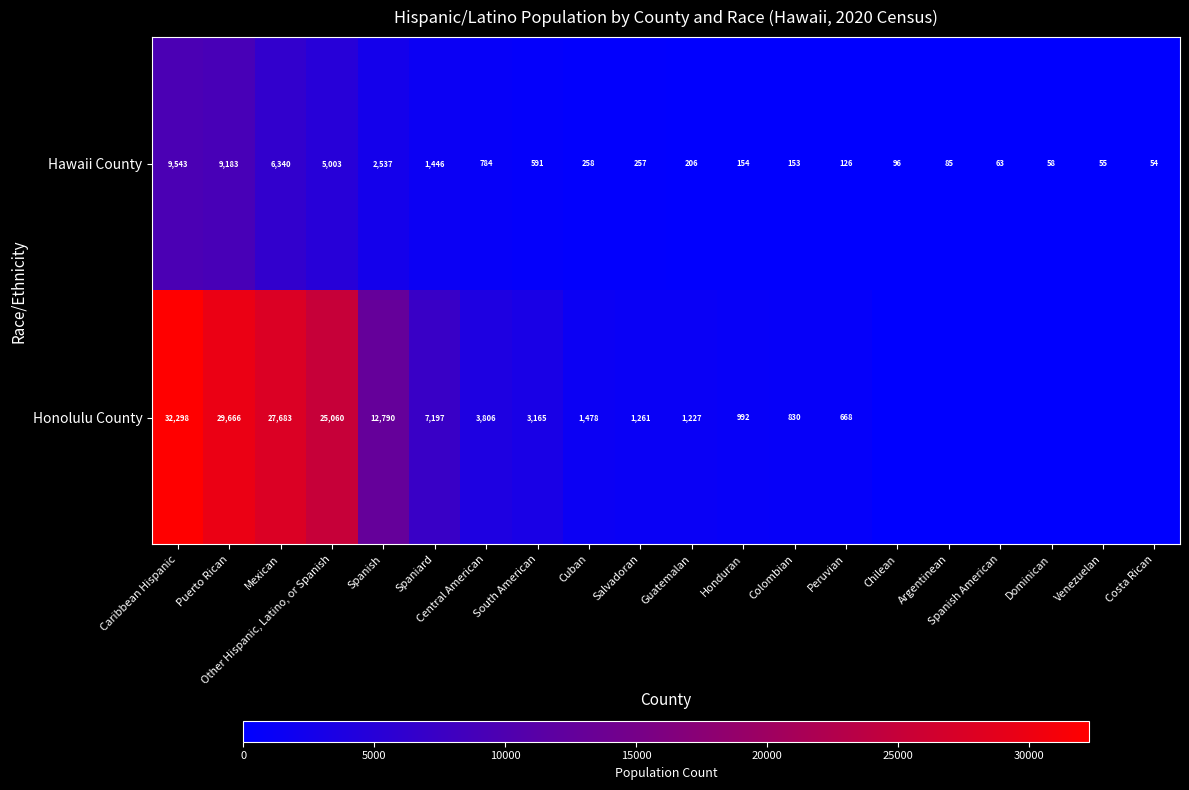

At which label is Hawaii County closest to 4798?

Other Hispanic, Latino, or Spanish